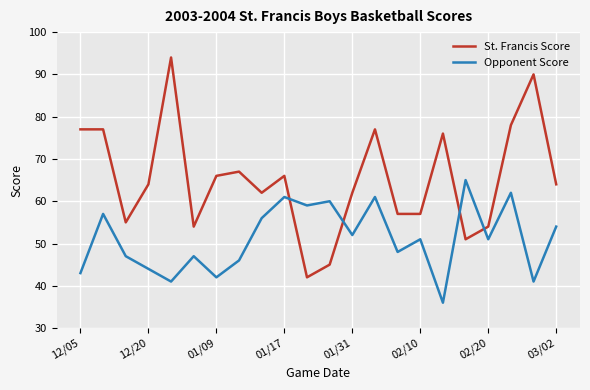

What is the highest value of the Opponent Score series?

65